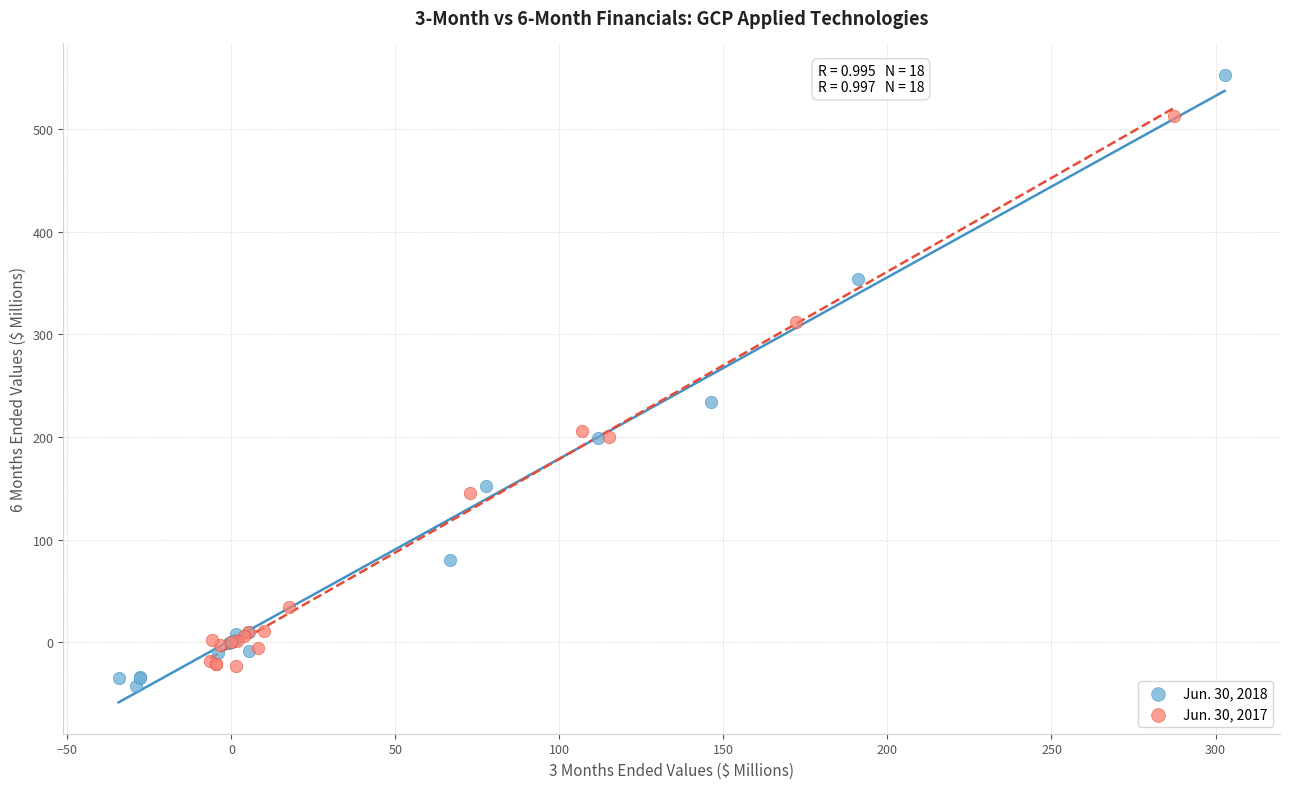

Which series reaches the maximum Y coordinate?

Jun. 30, 2018